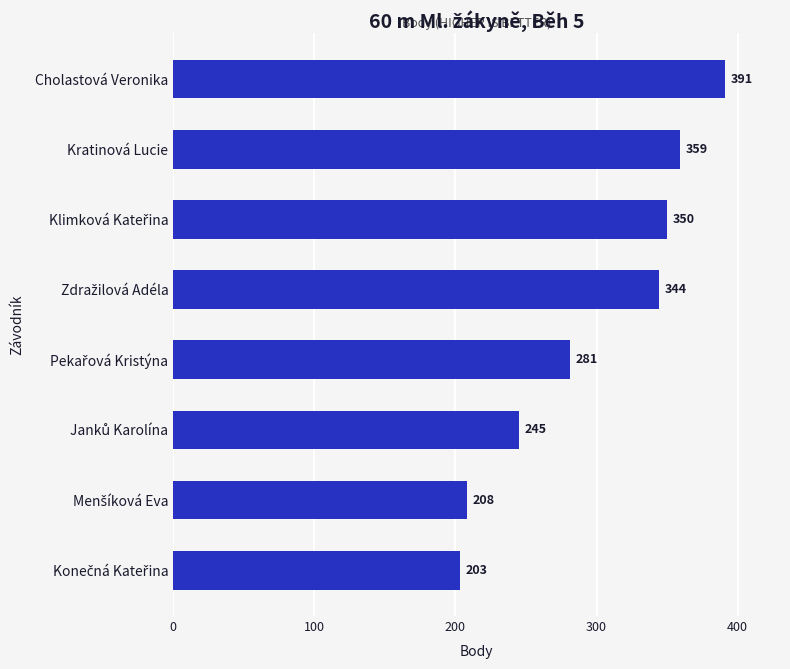

What is the label of the 1st bar from the top?

Cholastová Veronika